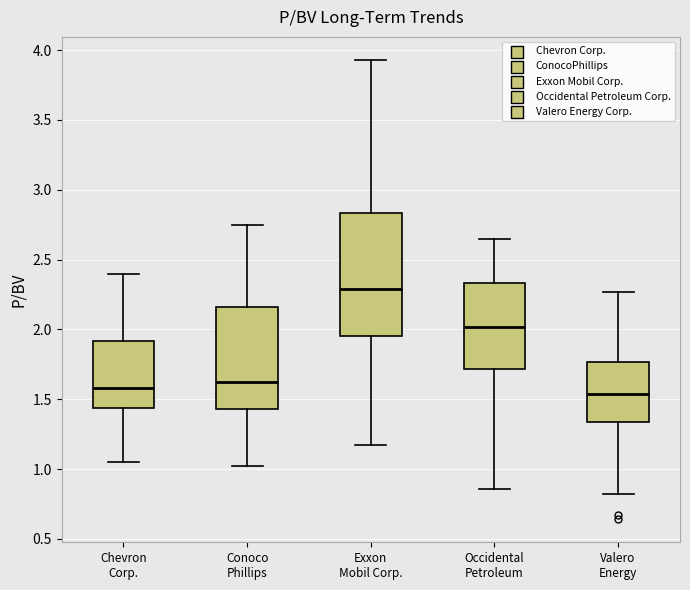

Reading left to right, read every box against the y-axis: the position of its median line, the range the box covers, and the ends of its whiskers. The values are not printed on the chart, so give them approximately, as read against the axis.

Chevron Corp.: median 1.60, box 1.45 to 1.90, whiskers 1.05 to 2.40
Conoco Phillips: median 1.60, box 1.45 to 2.15, whiskers 1.00 to 2.75
Exxon Mobil Corp.: median 2.30, box 1.95 to 2.85, whiskers 1.15 to 3.95
Occidental Petroleum: median 2.00, box 1.70 to 2.35, whiskers 0.85 to 2.65
Valero Energy: median 1.55, box 1.35 to 1.75, whiskers 0.80 to 2.25